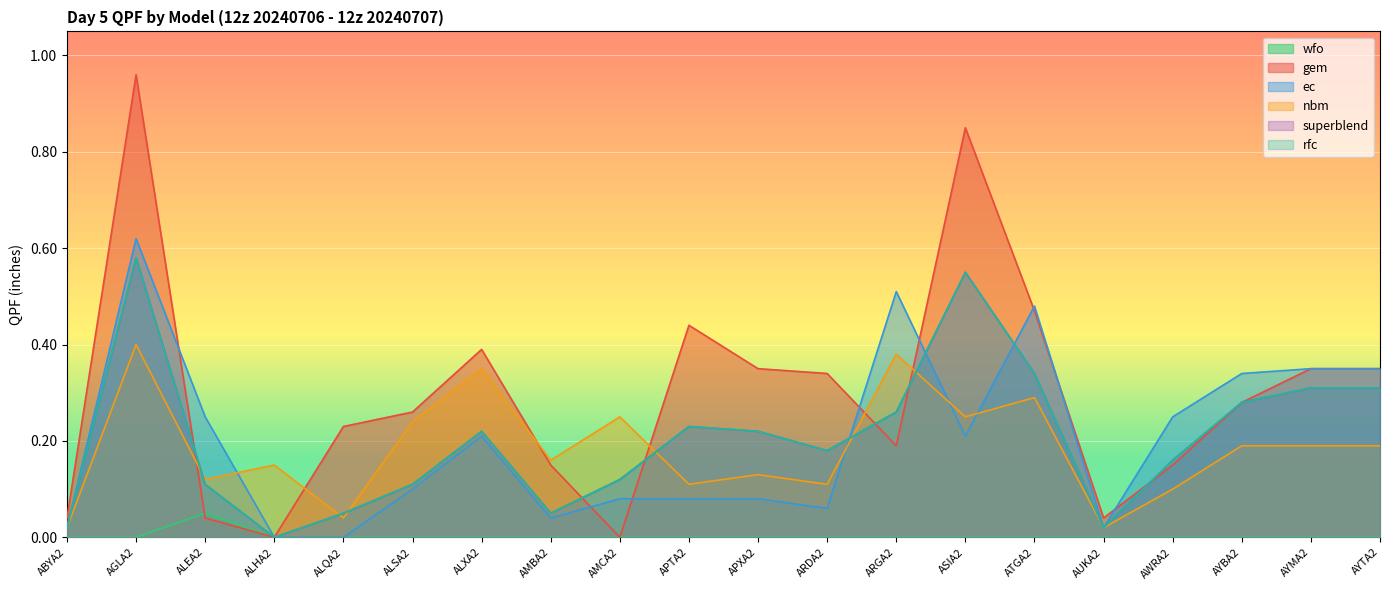

The superblend series shows 0.1 at APXA2. True or false?

False